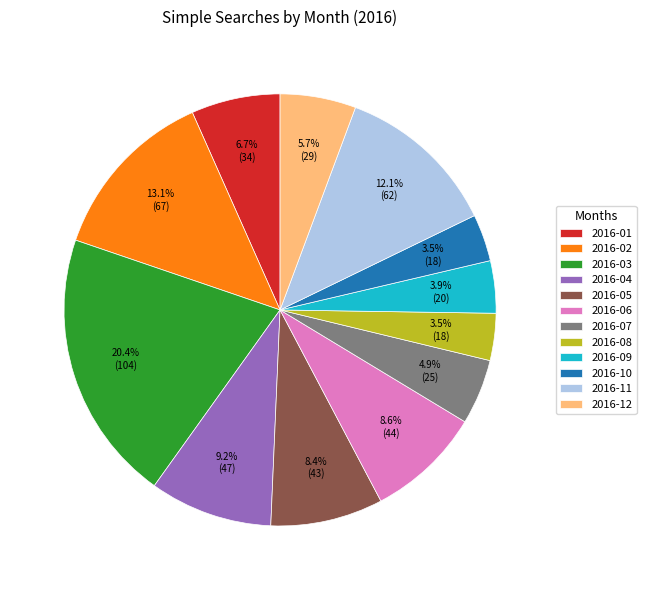

Approximately how many times larger is the value at 2016-09 compared to 2016-05?

0.5